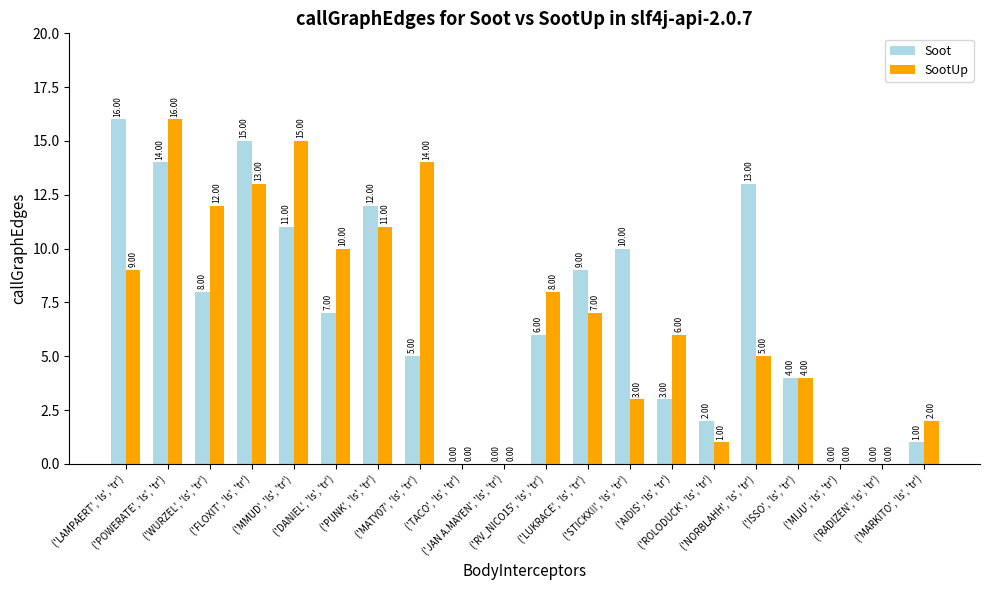

What is the sum of all Soot values?

136